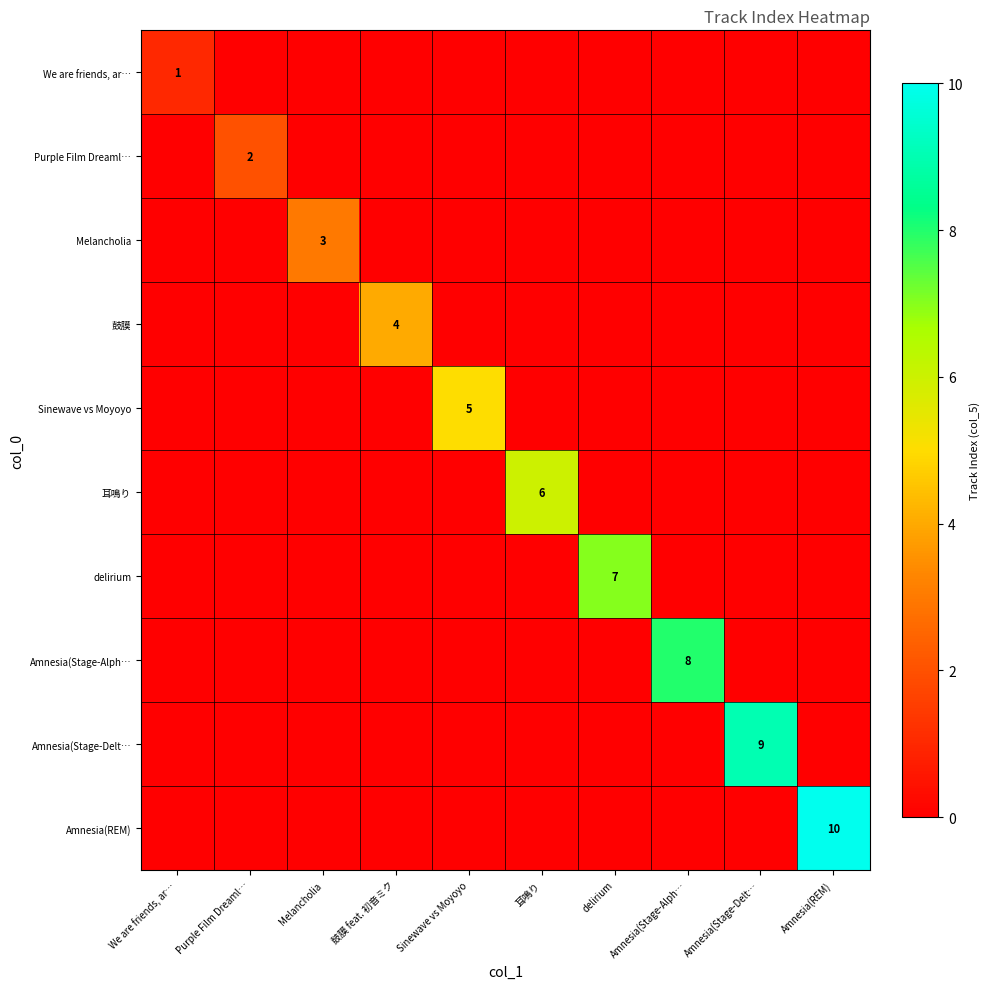

The Amnesia(Stage-Alph… series shows 8 at Amnesia(Stage-Alph…. True or false?

True